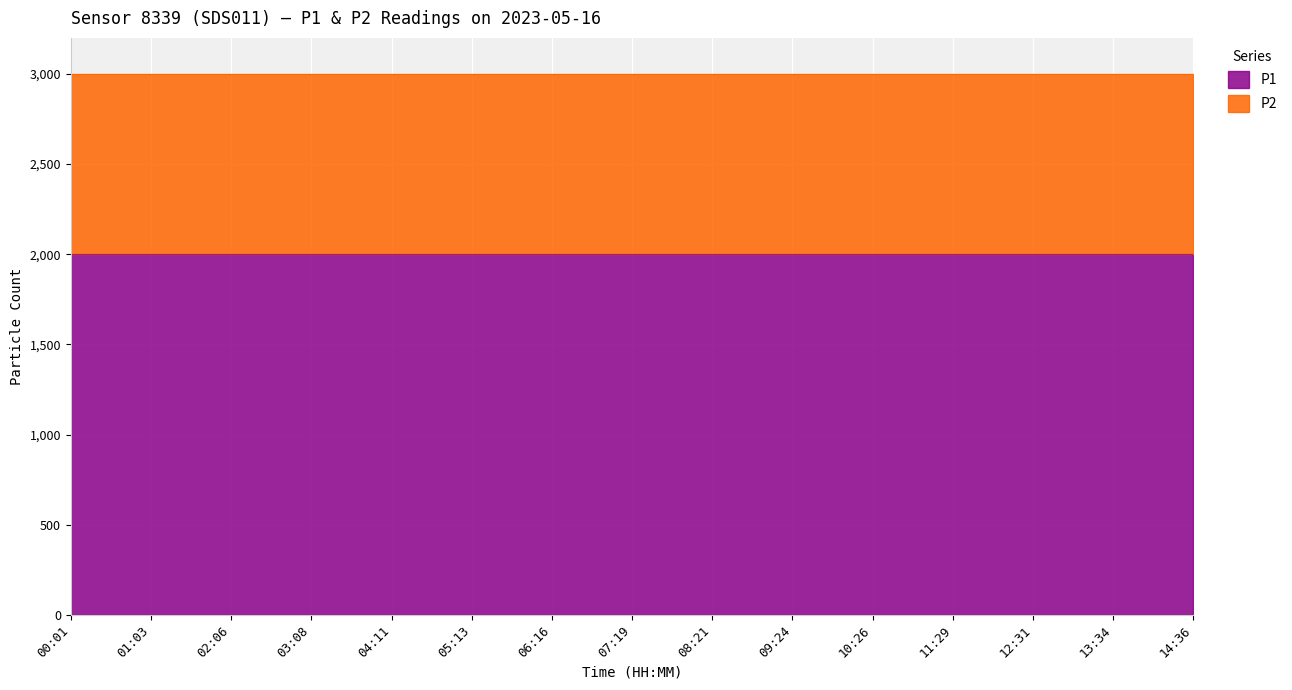

The value of P1 at 11:29 is 1179.4. True or false?

False